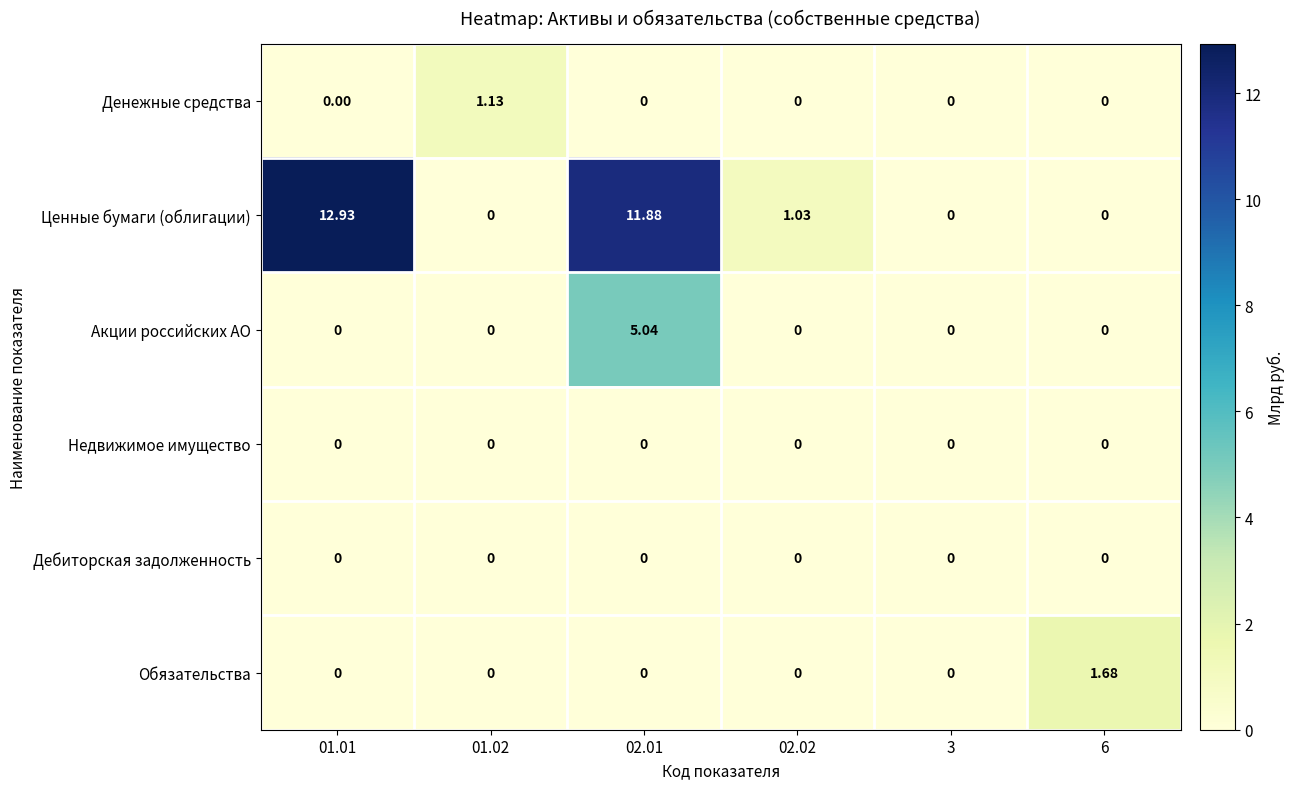

At how many categories does at least one series exceed 6?

2